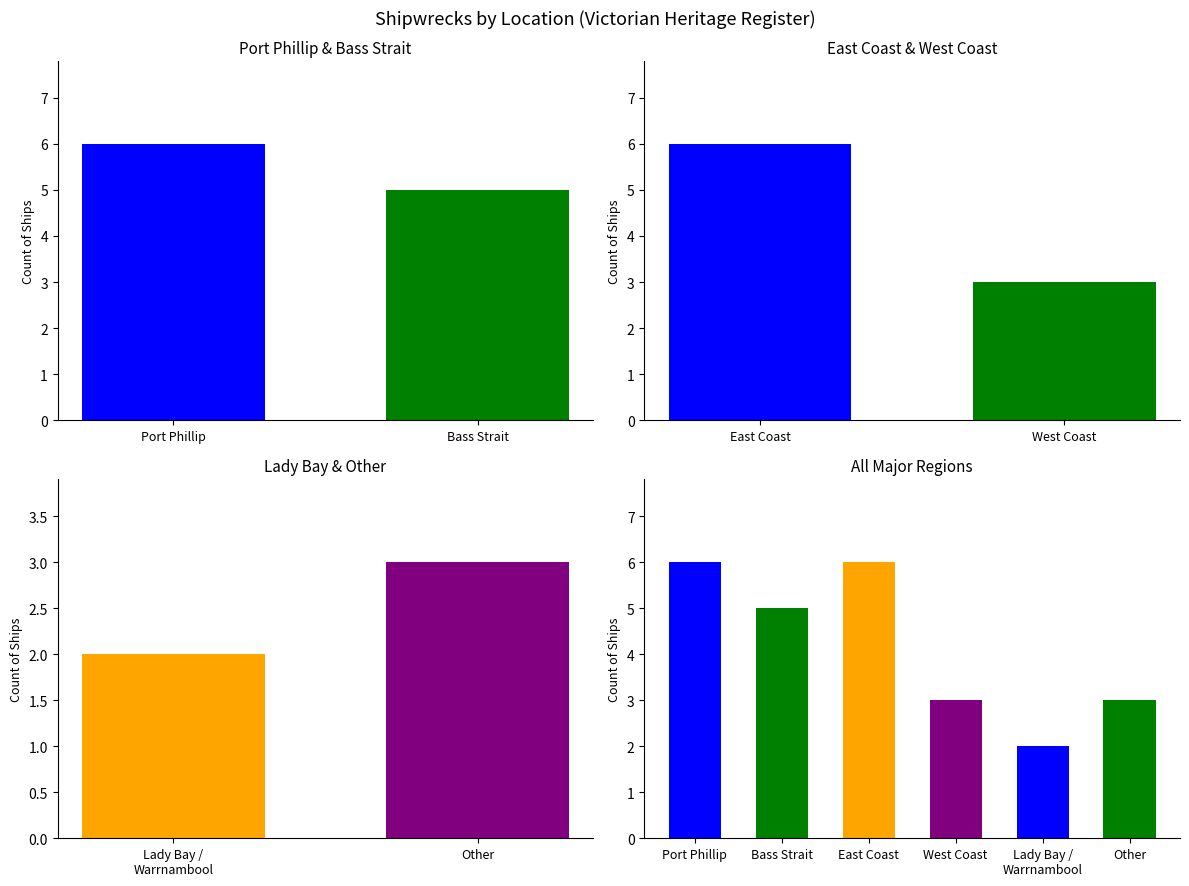

Reading left to right, list all the values displayed in this chart.

6	5	6	3	2	3